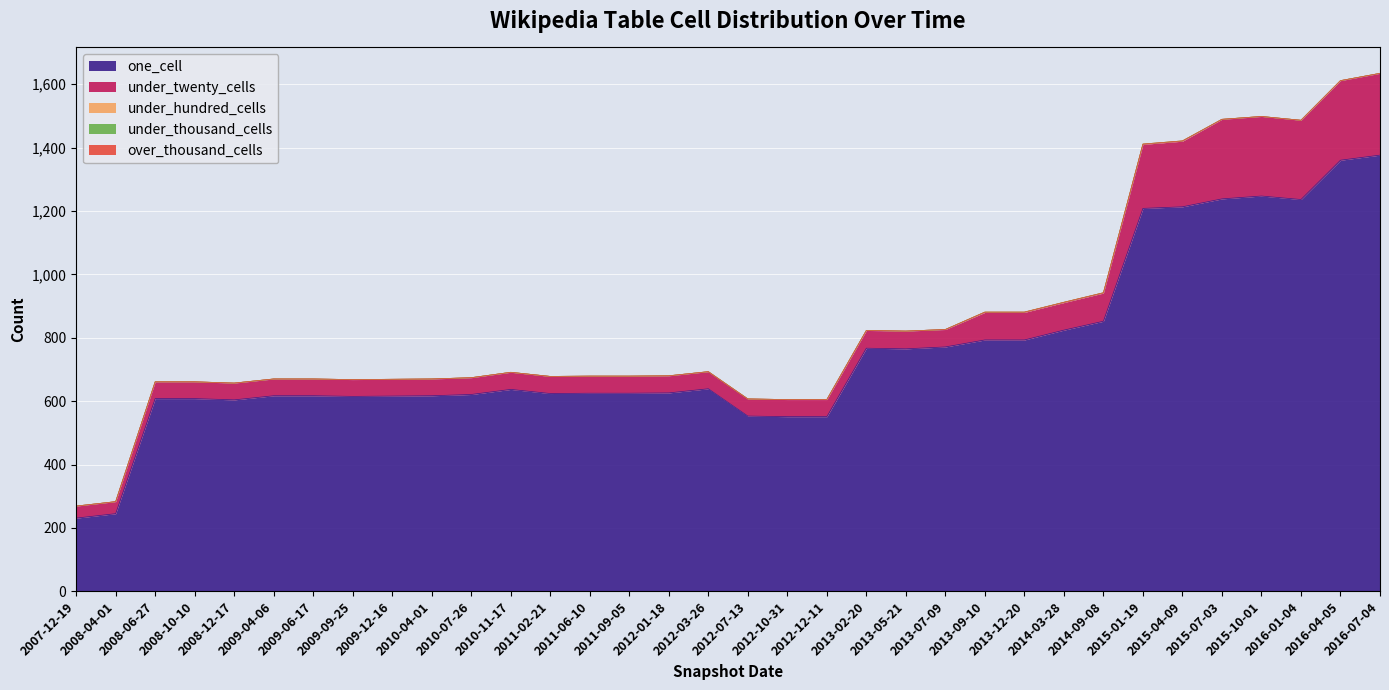

Between 2012-01-18 and 2013-02-20, which is larger?

2013-02-20